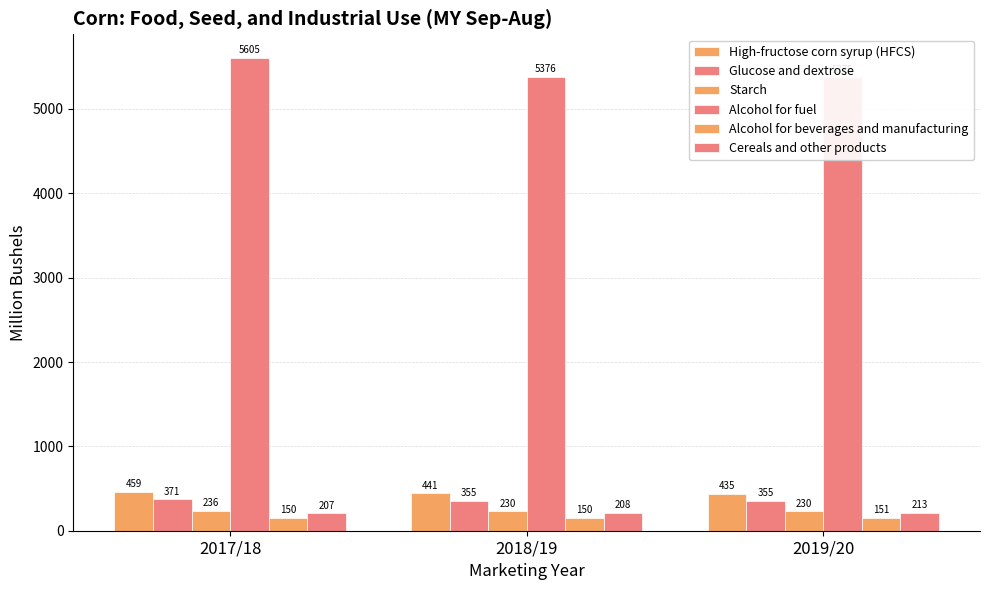

Which category has the highest value in the Glucose and dextrose series?

2017/18